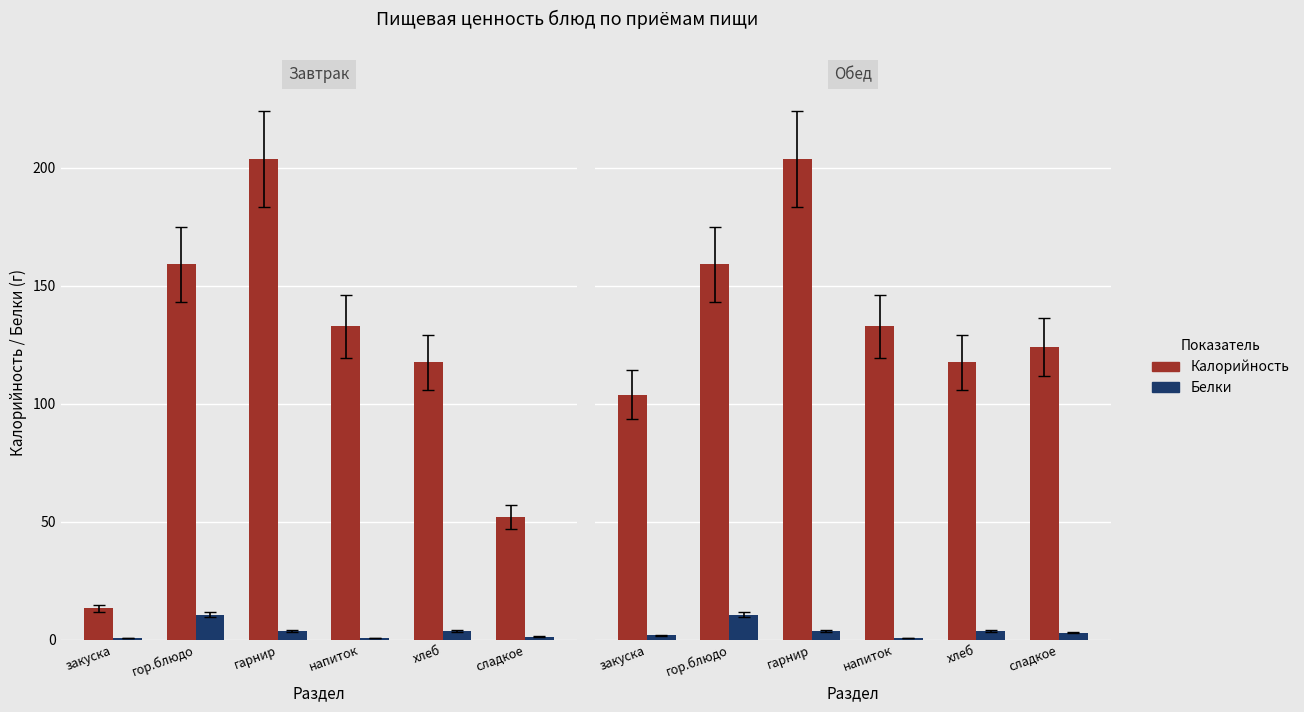

What is the average value of the Калорийность series?

140.1